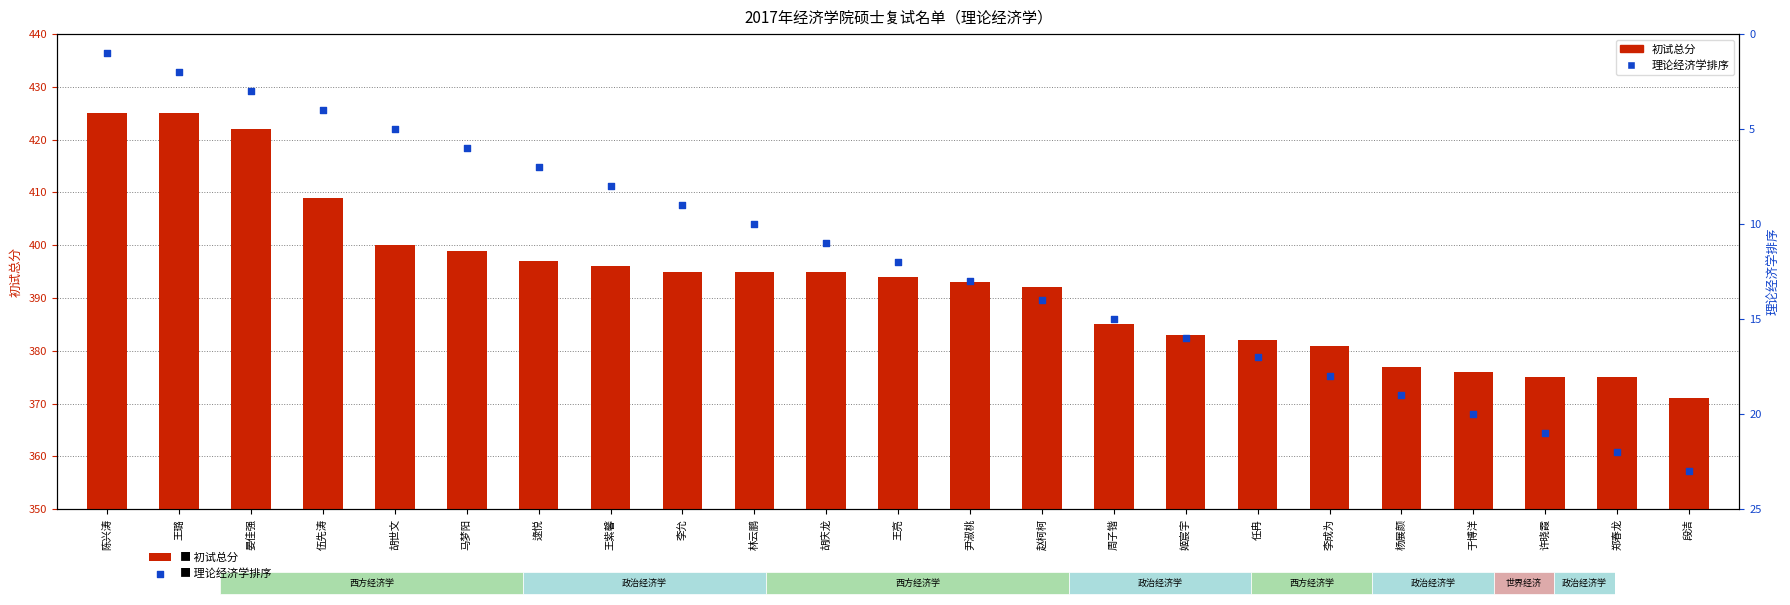

Which series has the largest total across all categories?

初试总分